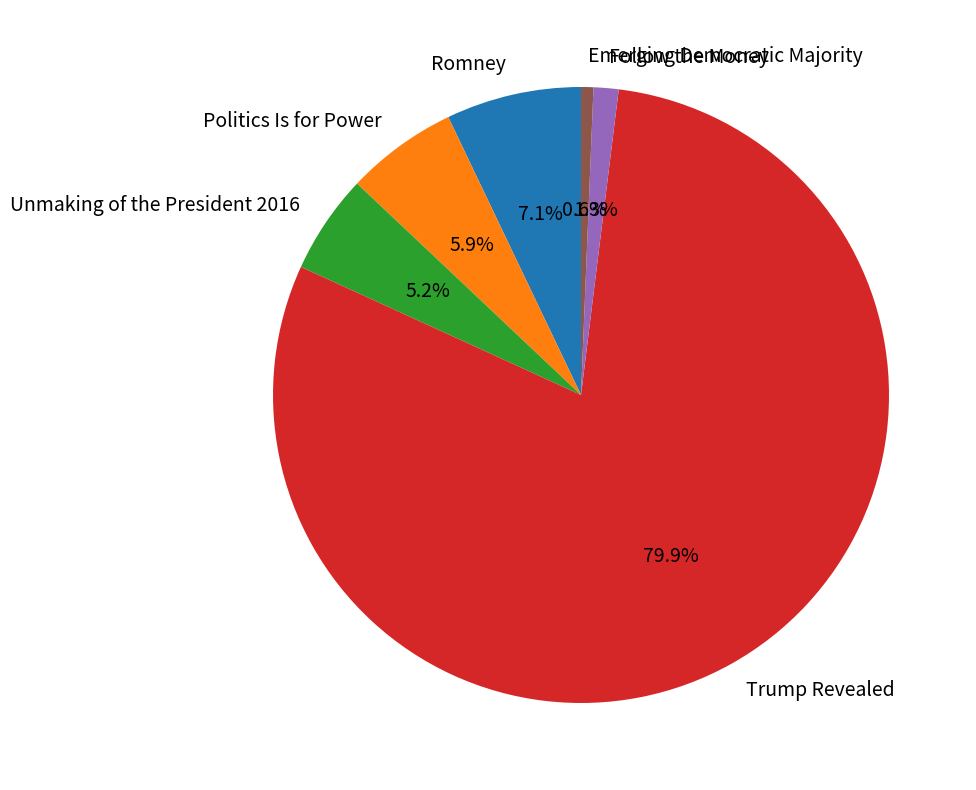

The Emerging Democratic Majority slice represents 1% of the pie. True or false?

True